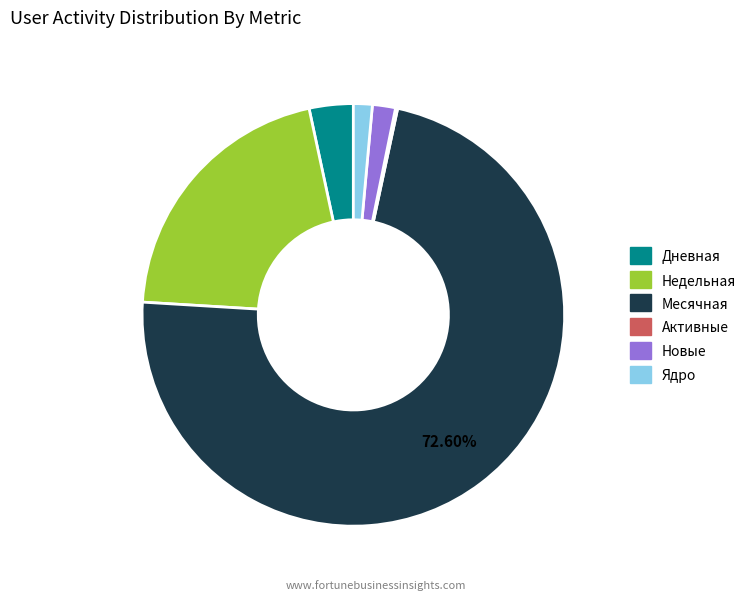

Which slice is the largest?

Месячная